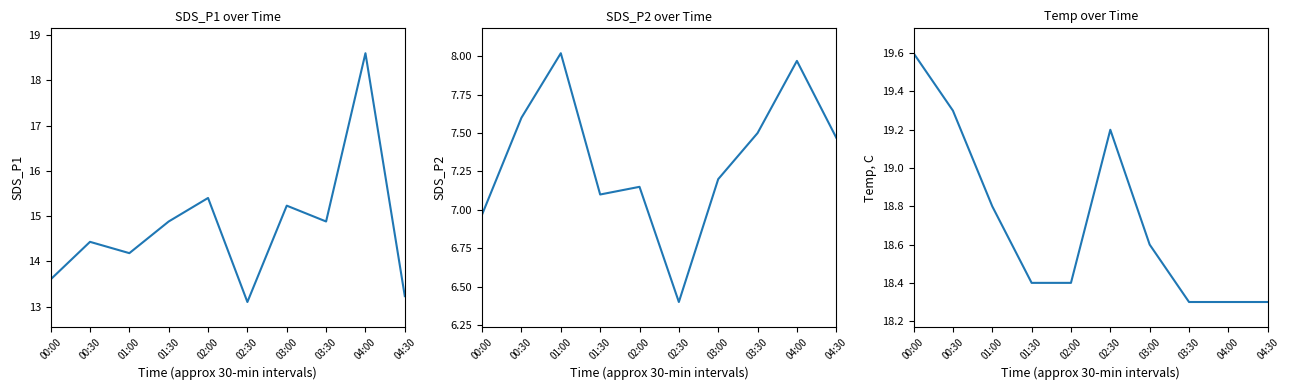

Rank the categories by SDS_P1 value from highest to lowest.

04:00, 02:00, 03:00, 01:30, 03:30, 00:30, 01:00, 00:00, 04:30, 02:30